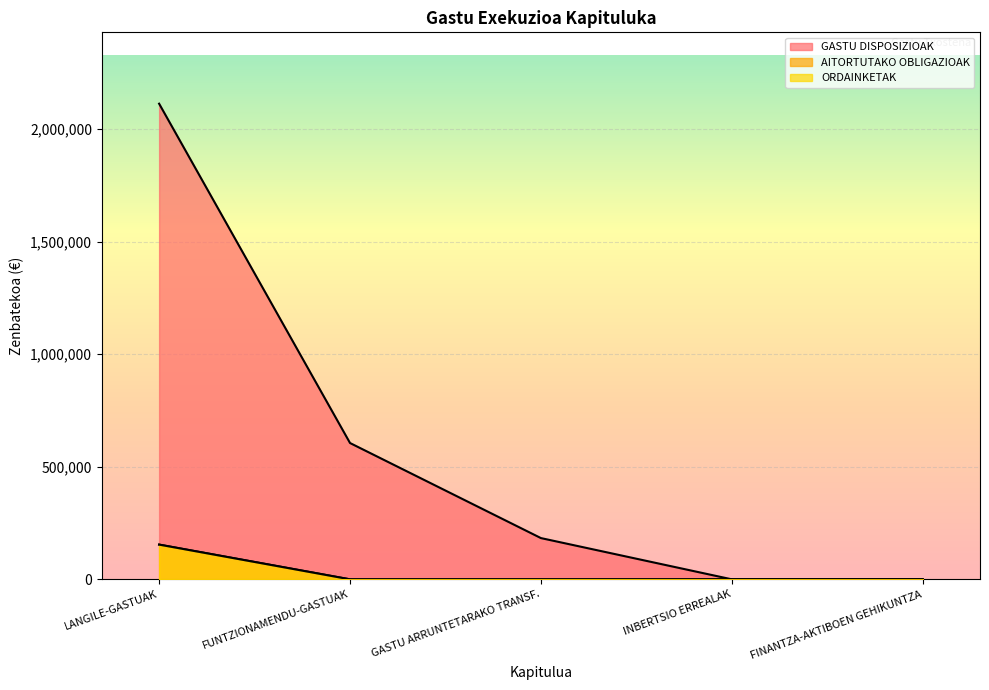

True or false: GASTU DISPOSIZIOAK and ORDAINKETAK cross at least once.

False